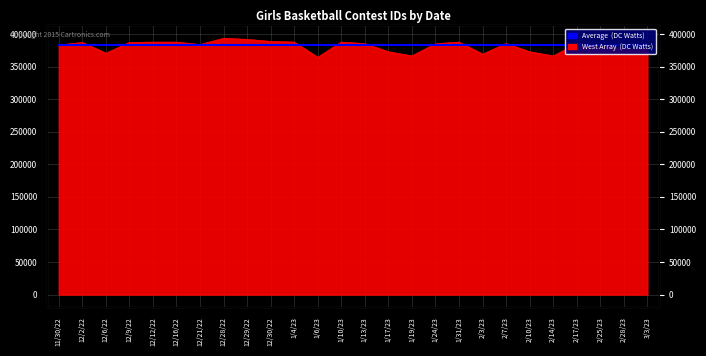

The chart shows a value of 214877 at 12/30/22. True or false?

False